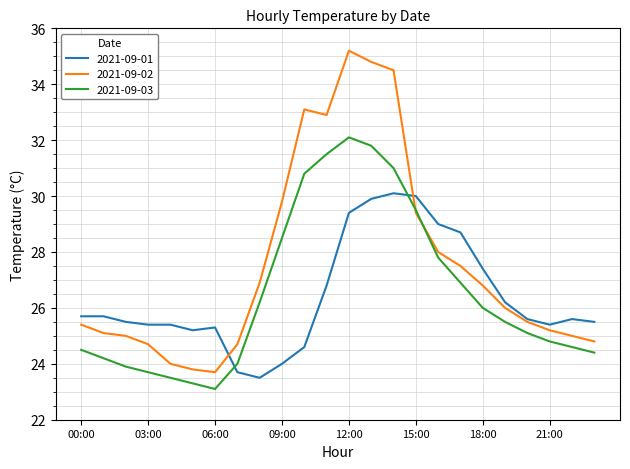

What is the minimum value for 2021-09-02?

23.7